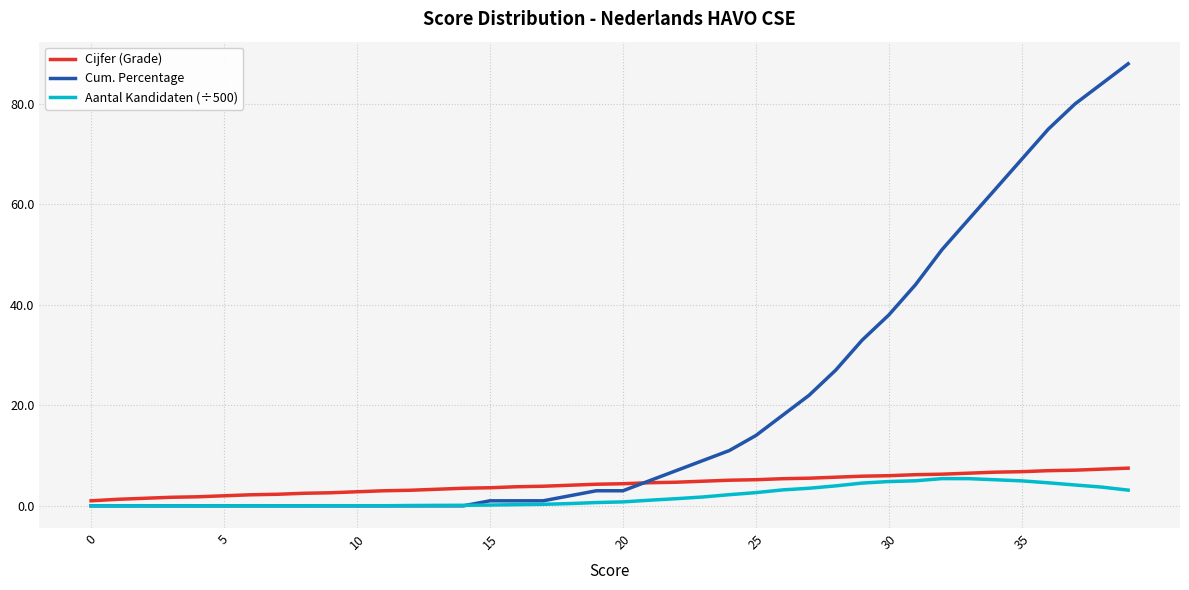

What is the maximum value shown in the chart?

88.0